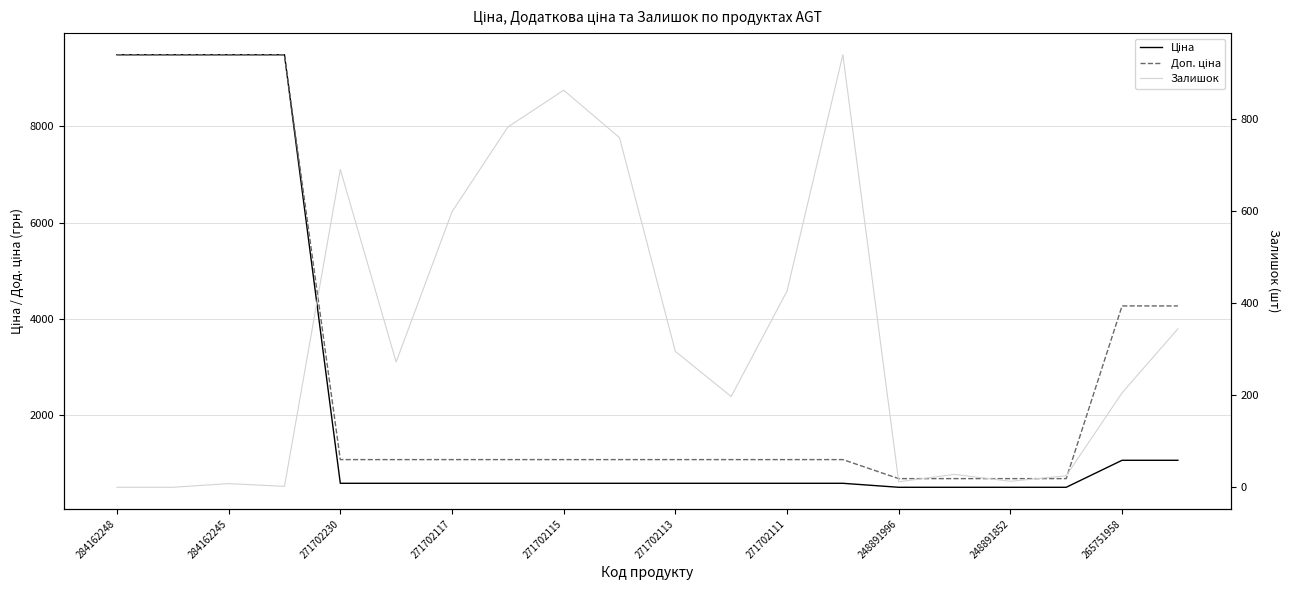

What is the sum of all Доп. ціна values?

60023.7